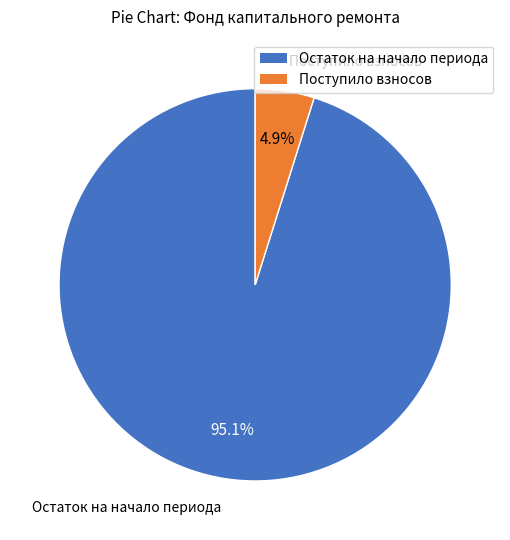

Is there any slice that represents more than half of the pie?

Yes